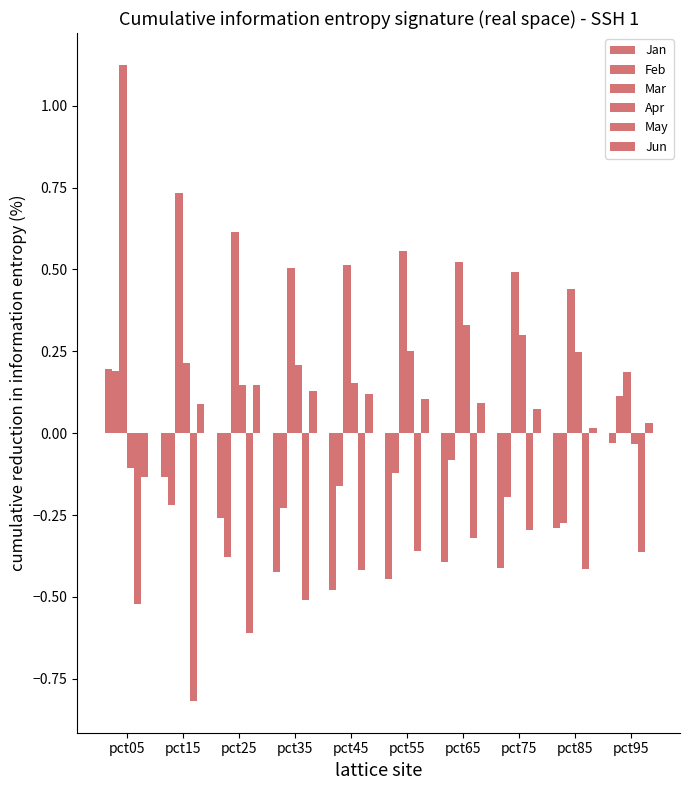

How many categories are shown in the chart?

10